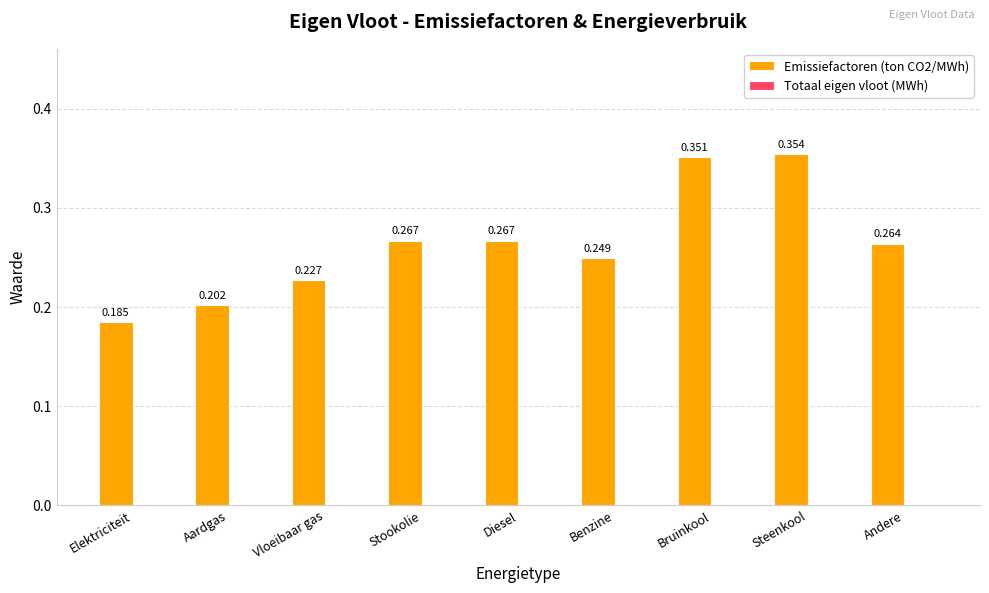

What is the label of the 6th bar from the left?

Benzine